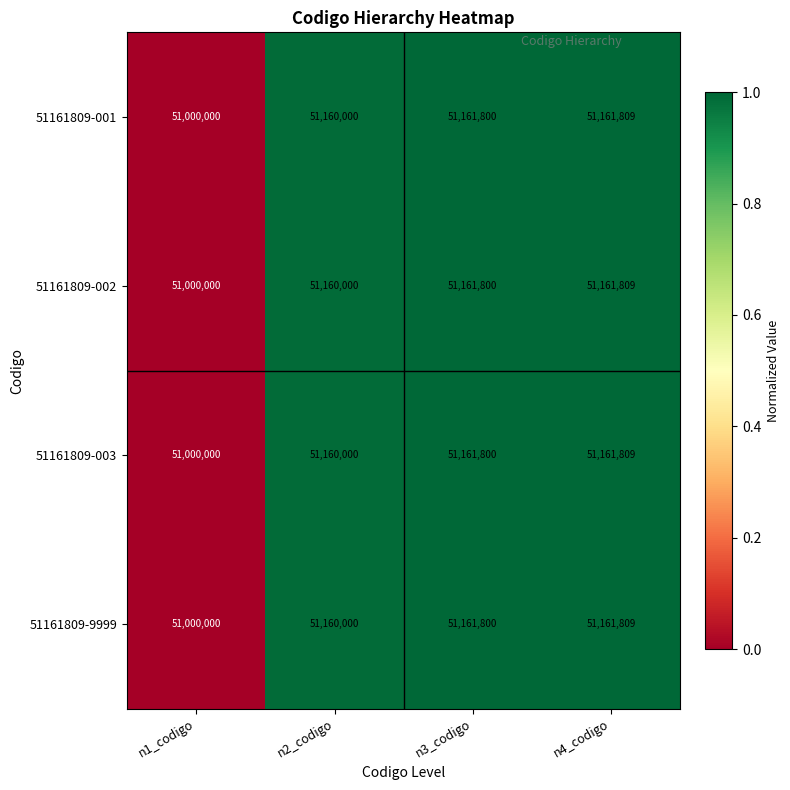

The value of 51161809-9999 at n1_codigo is 51000000. True or false?

True